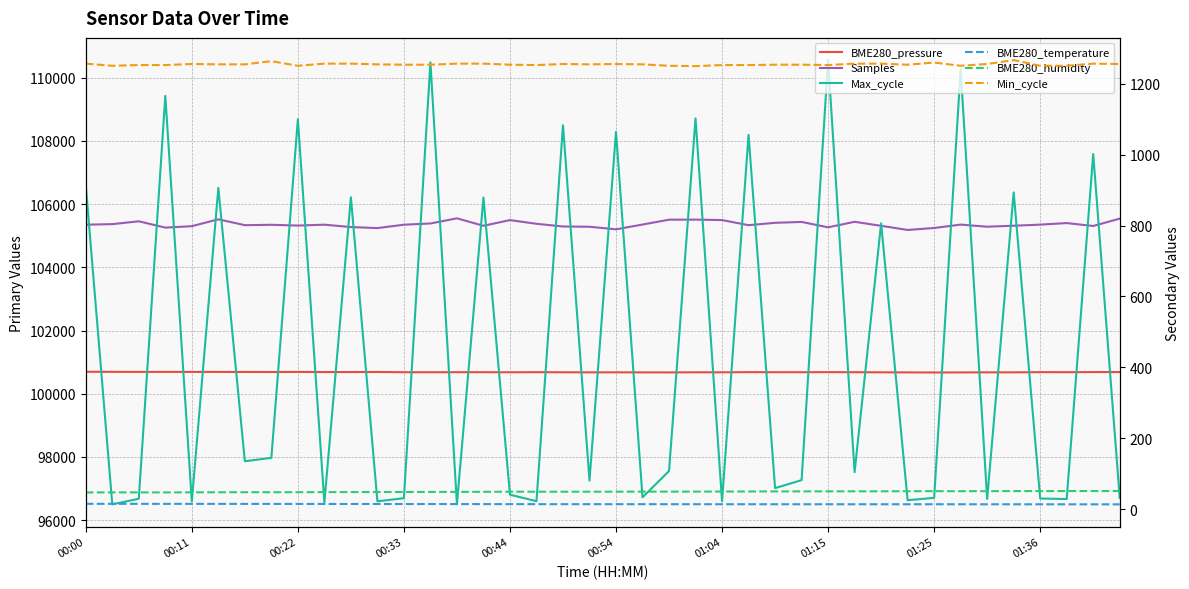

What is the maximum value shown in the chart?

110559.0